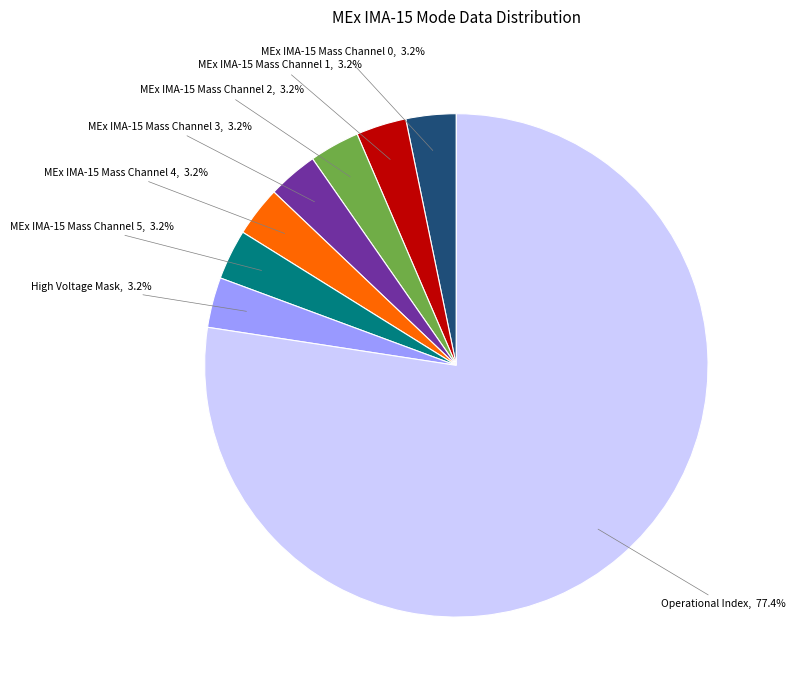

To the nearest percent, what is the difference between the largest and smallest slice percentages?

74%